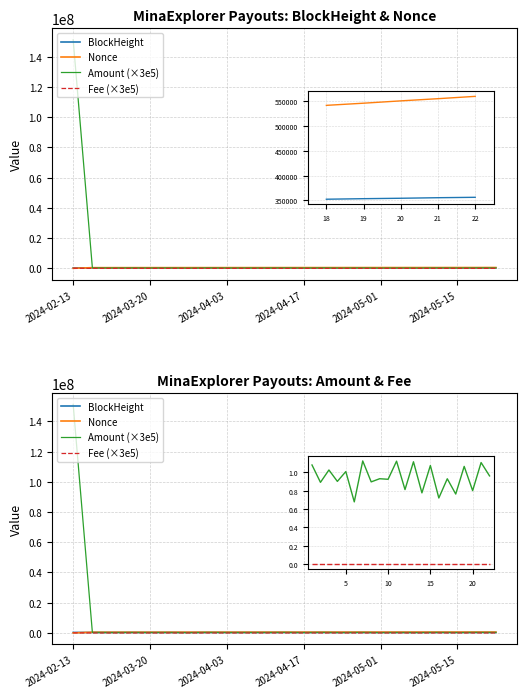

The Amount (×3e5) series shows 278864.6 at 17. True or false?

True